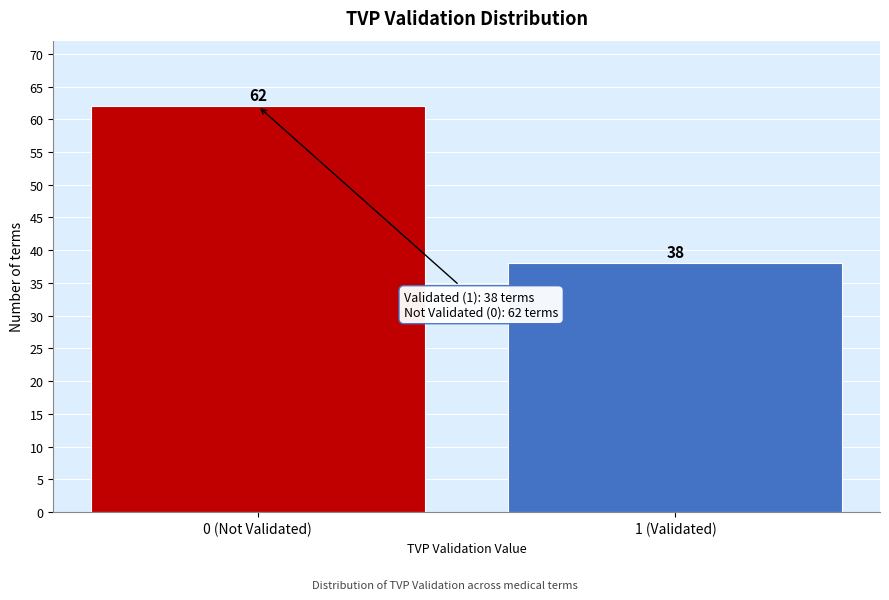

Reading left to right, what are all the values shown in this chart?

0 (Not Validated)=62	1 (Validated)=38